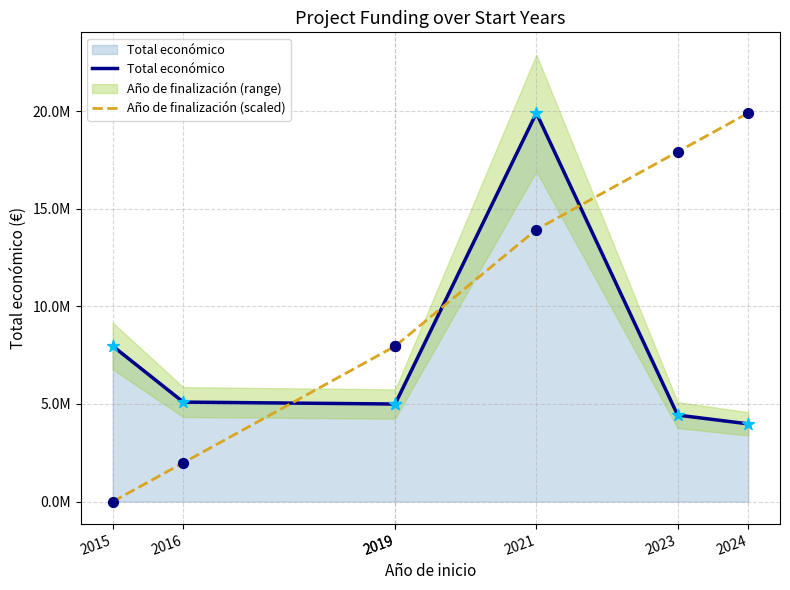

Which series has the largest total across all categories?

Año de finalización (scaled)